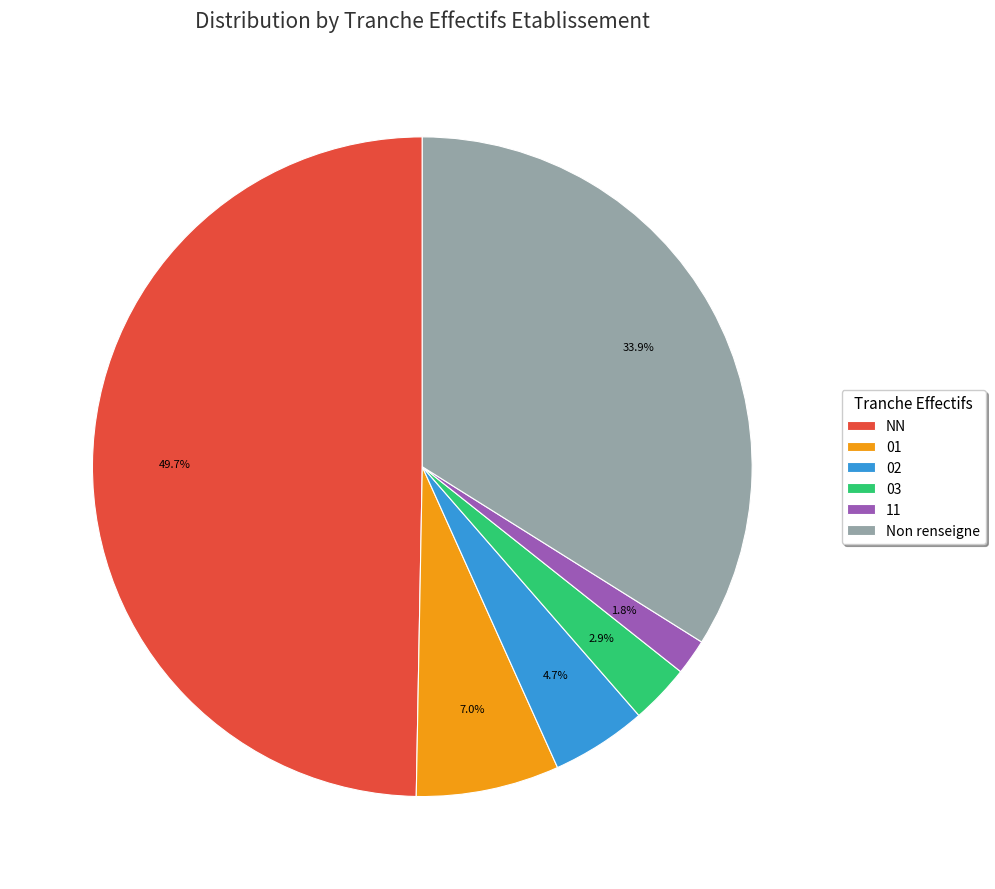

Rank the categories by value from lowest to highest.

11, 03, 02, 01, Non renseigne, NN